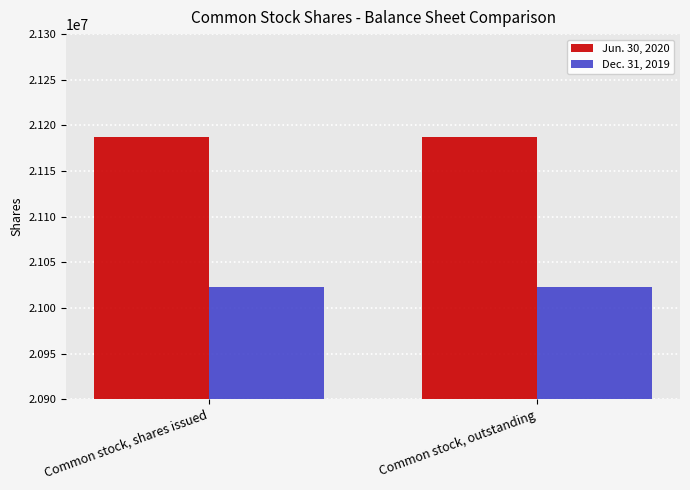

Reading right to left, extract all data points from this chart.

Jun. 30, 2020: Common stock, outstanding=21186827	Common stock, shares issued=21186827
Dec. 31, 2019: Common stock, outstanding=21022752	Common stock, shares issued=21022752